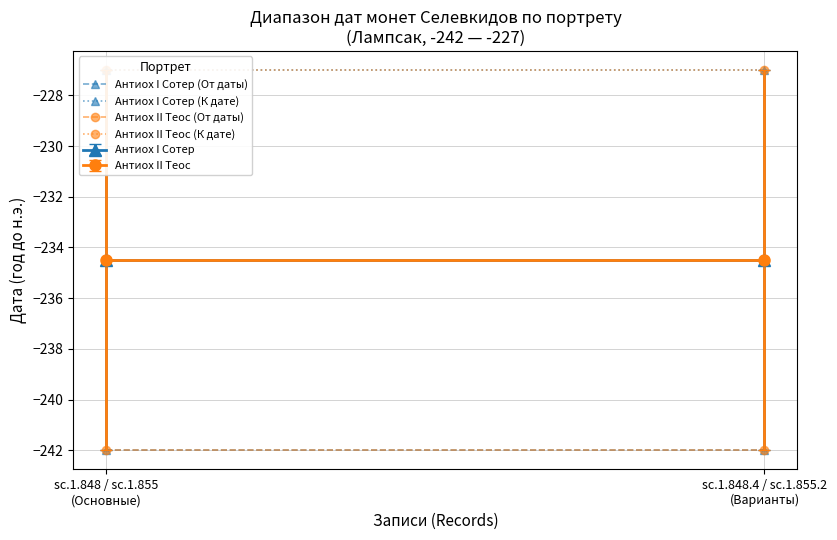

Which series has the largest total across all categories?

Антиох I Сотер (К дате)